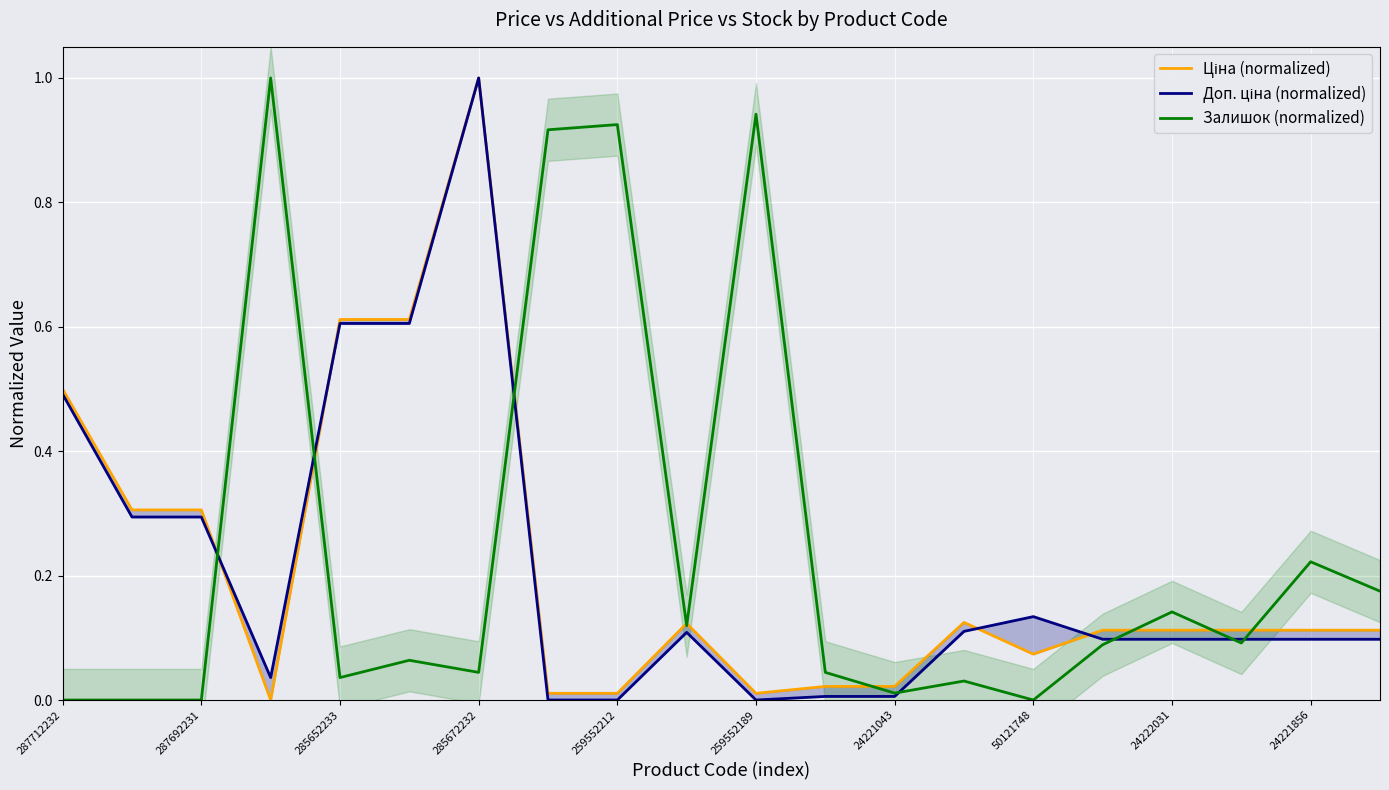

At how many categories does at least one series exceed 0?

20